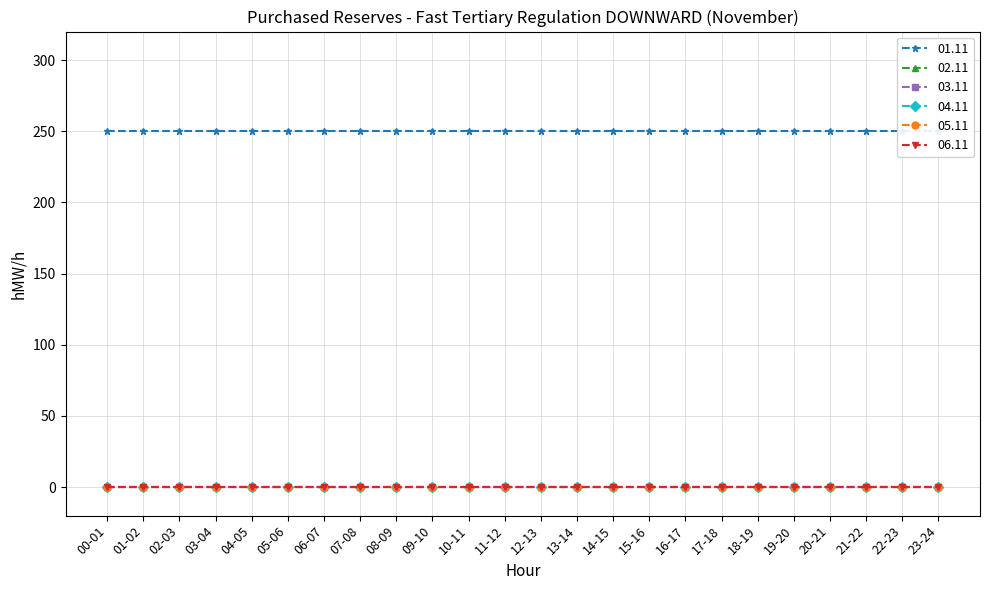

True or false: 01.11 has a value of 250 at 03-04.

True